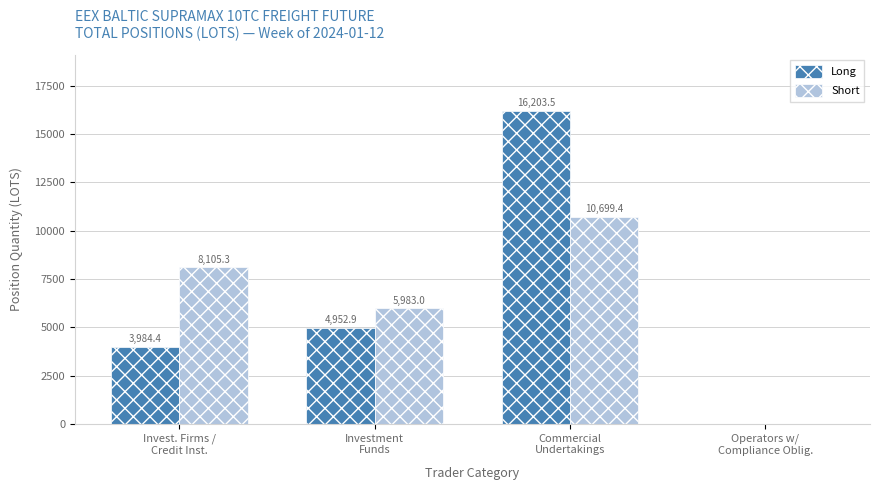

What is the maximum value shown in the chart?

16203.5